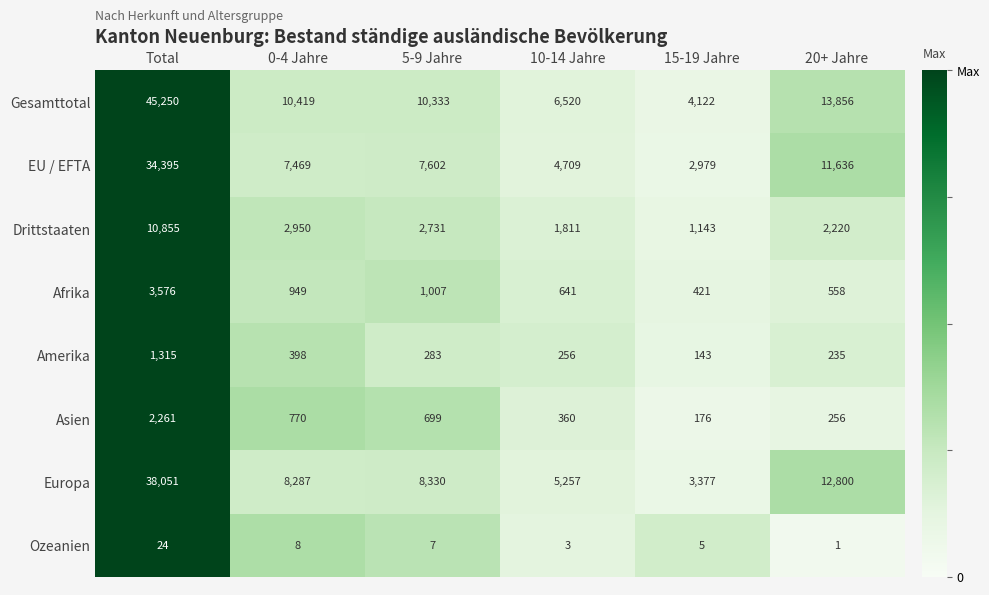

What is the difference between the maximum and second lowest values in the Asien series?

2005